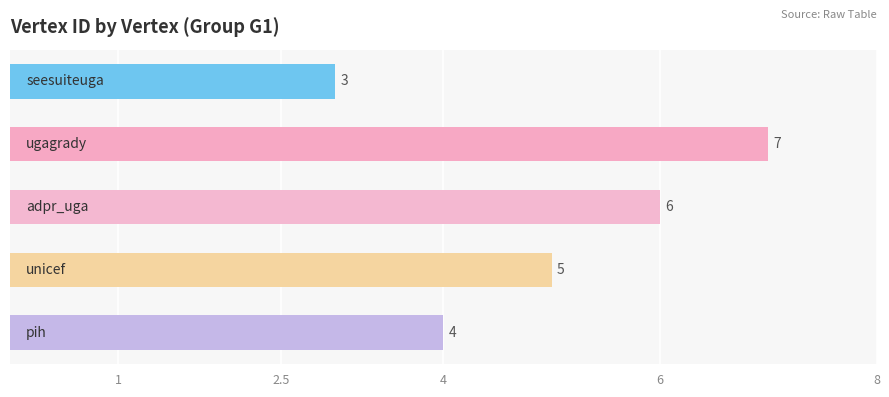

What is the minimum value shown in the chart?

3